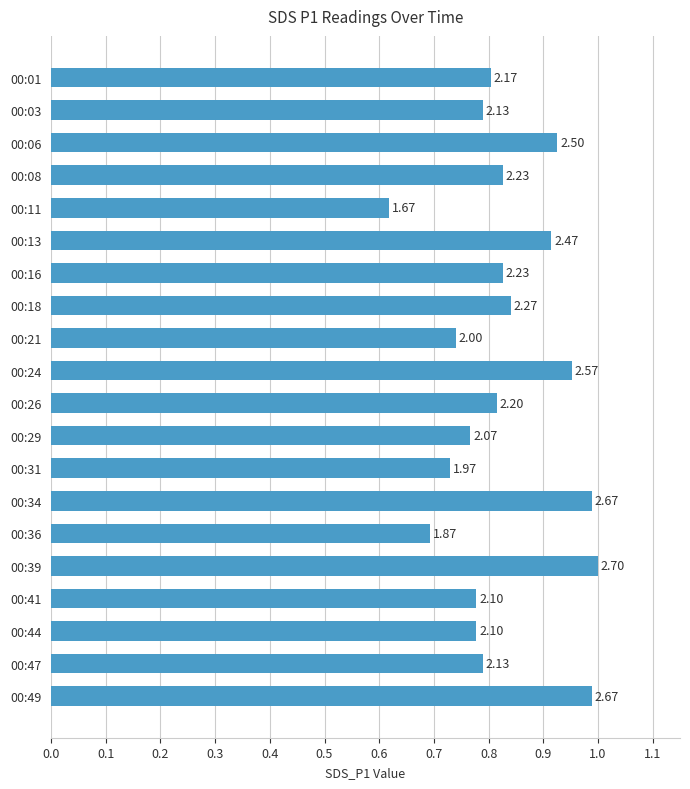

Does the chart contain any negative values?

No